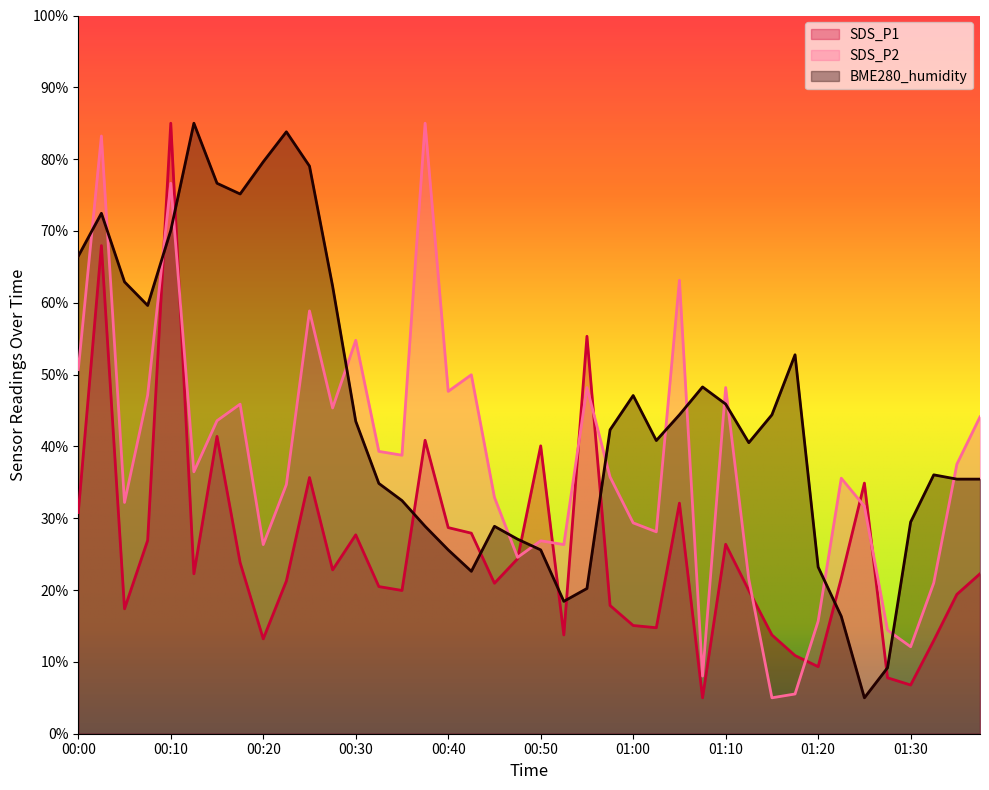

True or false: SDS_P2 and SDS_P1 cross at least once.

True